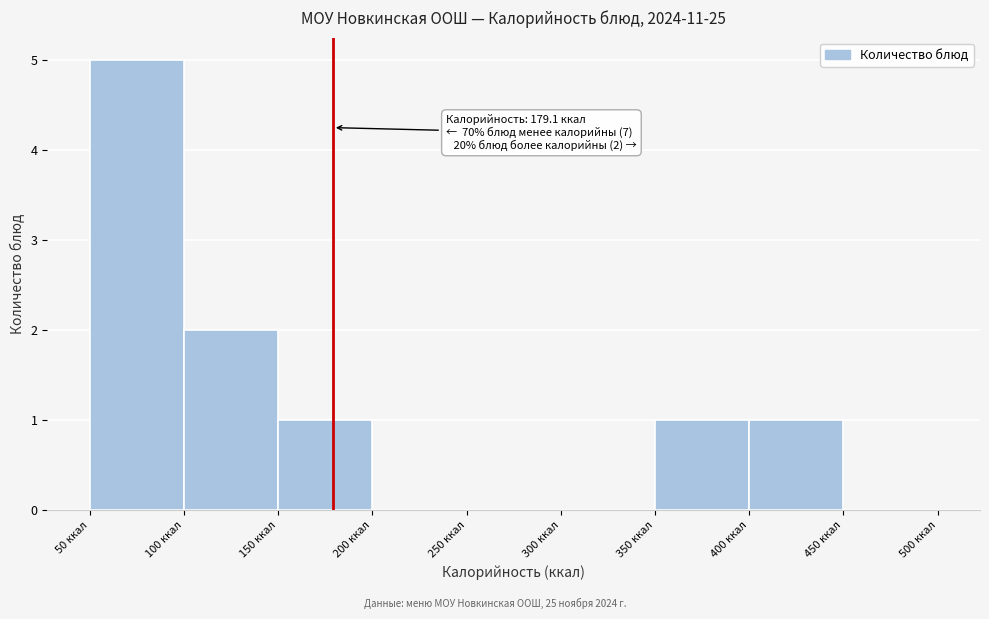

Which range on the x-axis has the tallest bar?

50 to 100